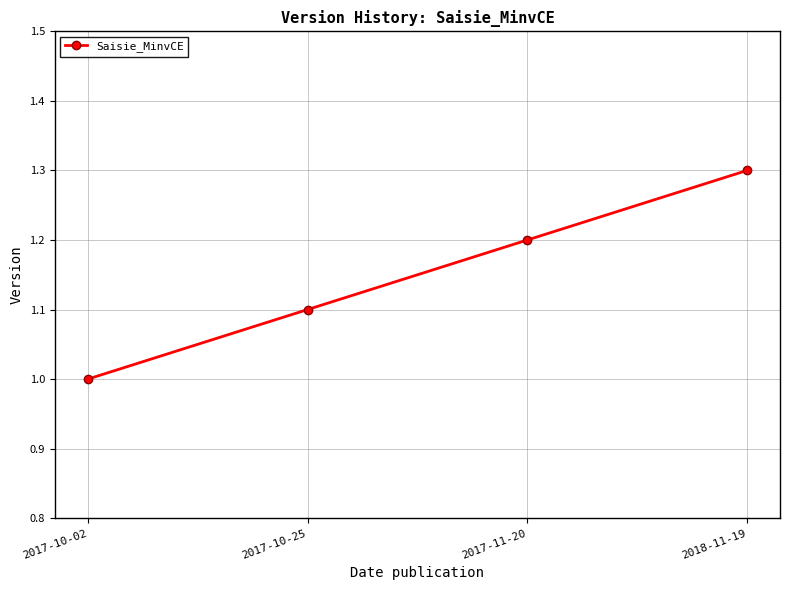

What is the sum of all values?

4.6